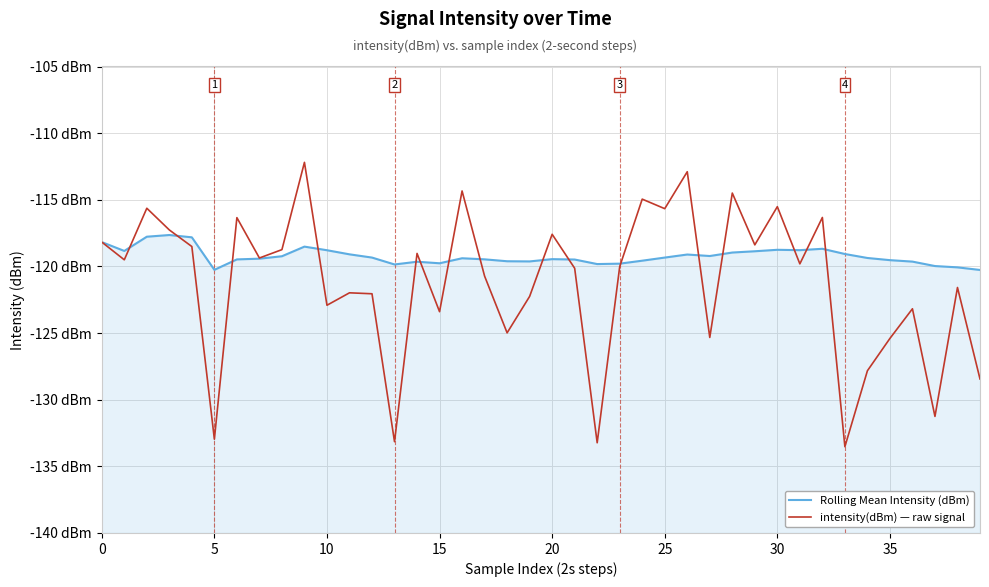

What is the value of the Rolling Mean Intensity (dBm) point at the 38th from the left?

-120.0